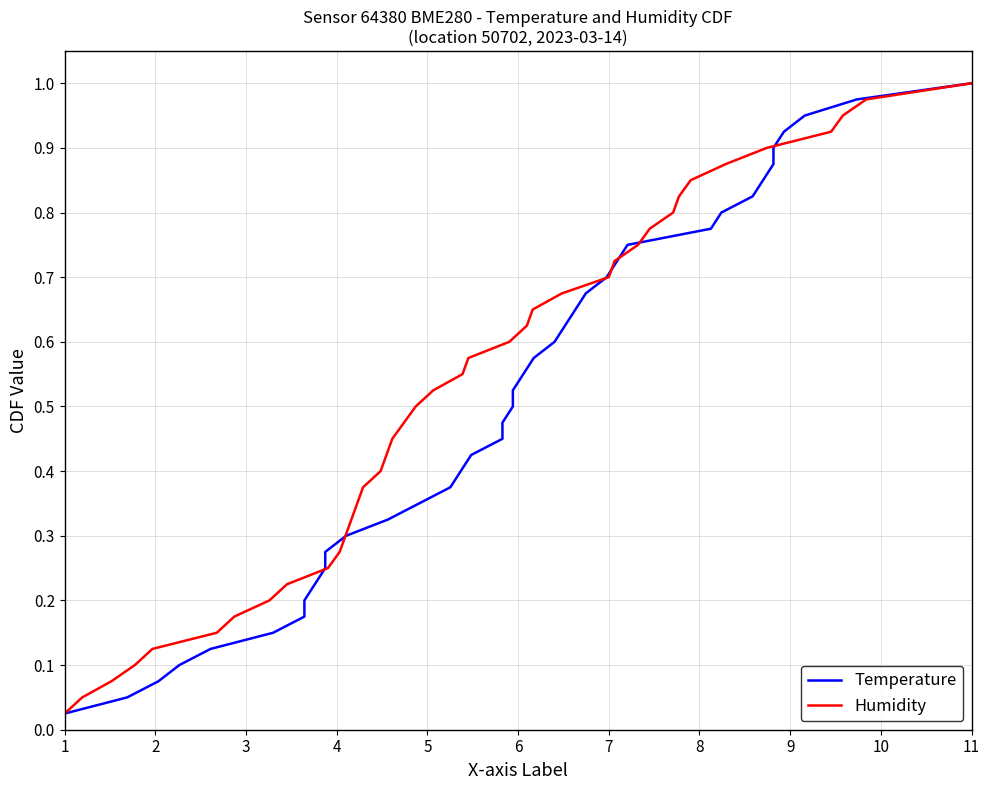

Which category has the highest value in the Humidity series?

11